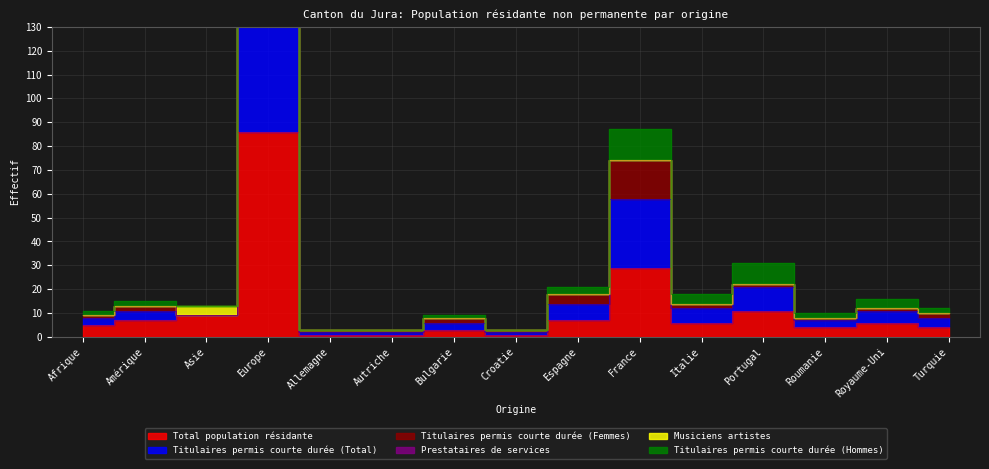

Between Asie and Bulgarie, which is larger?

Asie